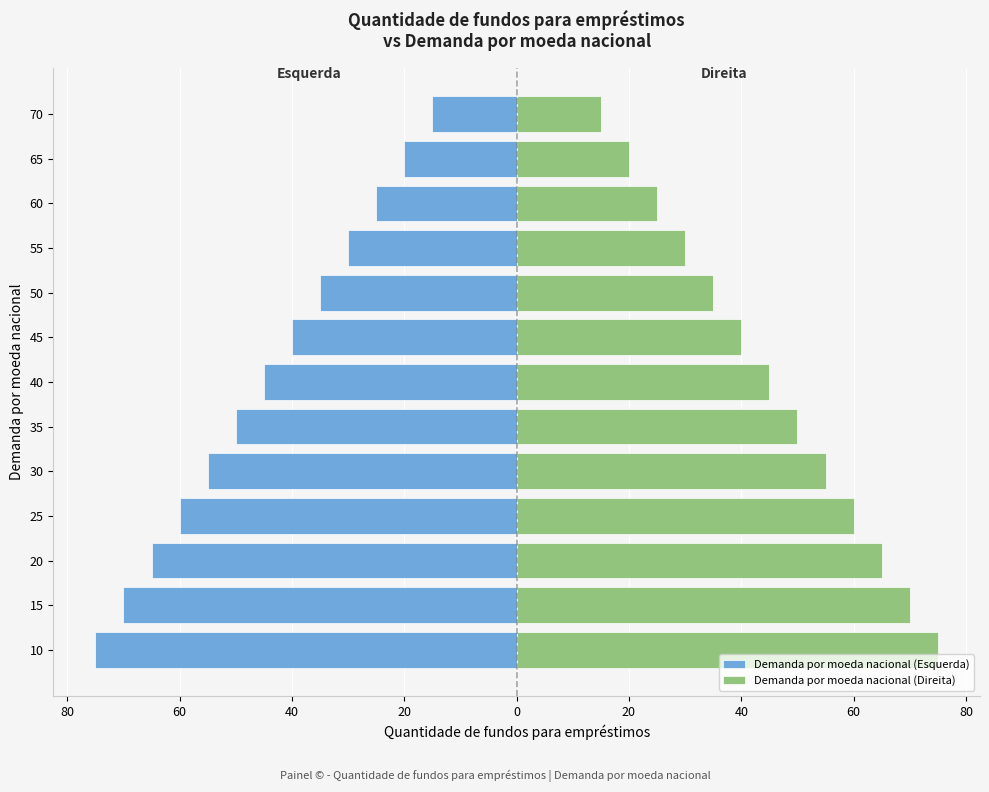

Is the value of Demanda por moeda nacional (Esquerda) at 15 greater than the value of Demanda por moeda nacional (Direita) at 50?

No